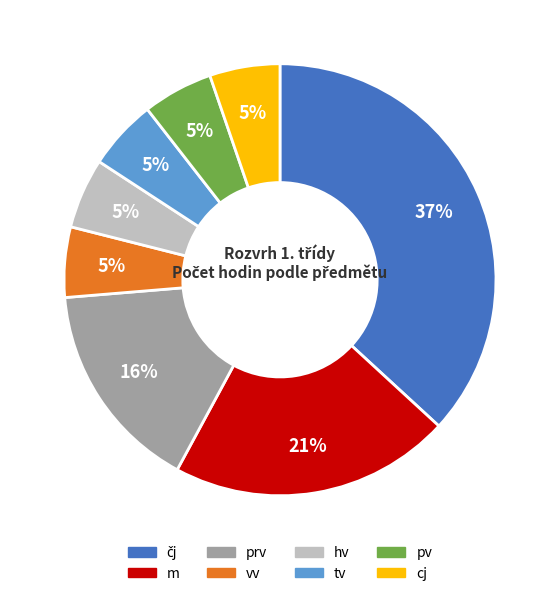

Approximately how many times larger is the value at prv compared to m?

0.8